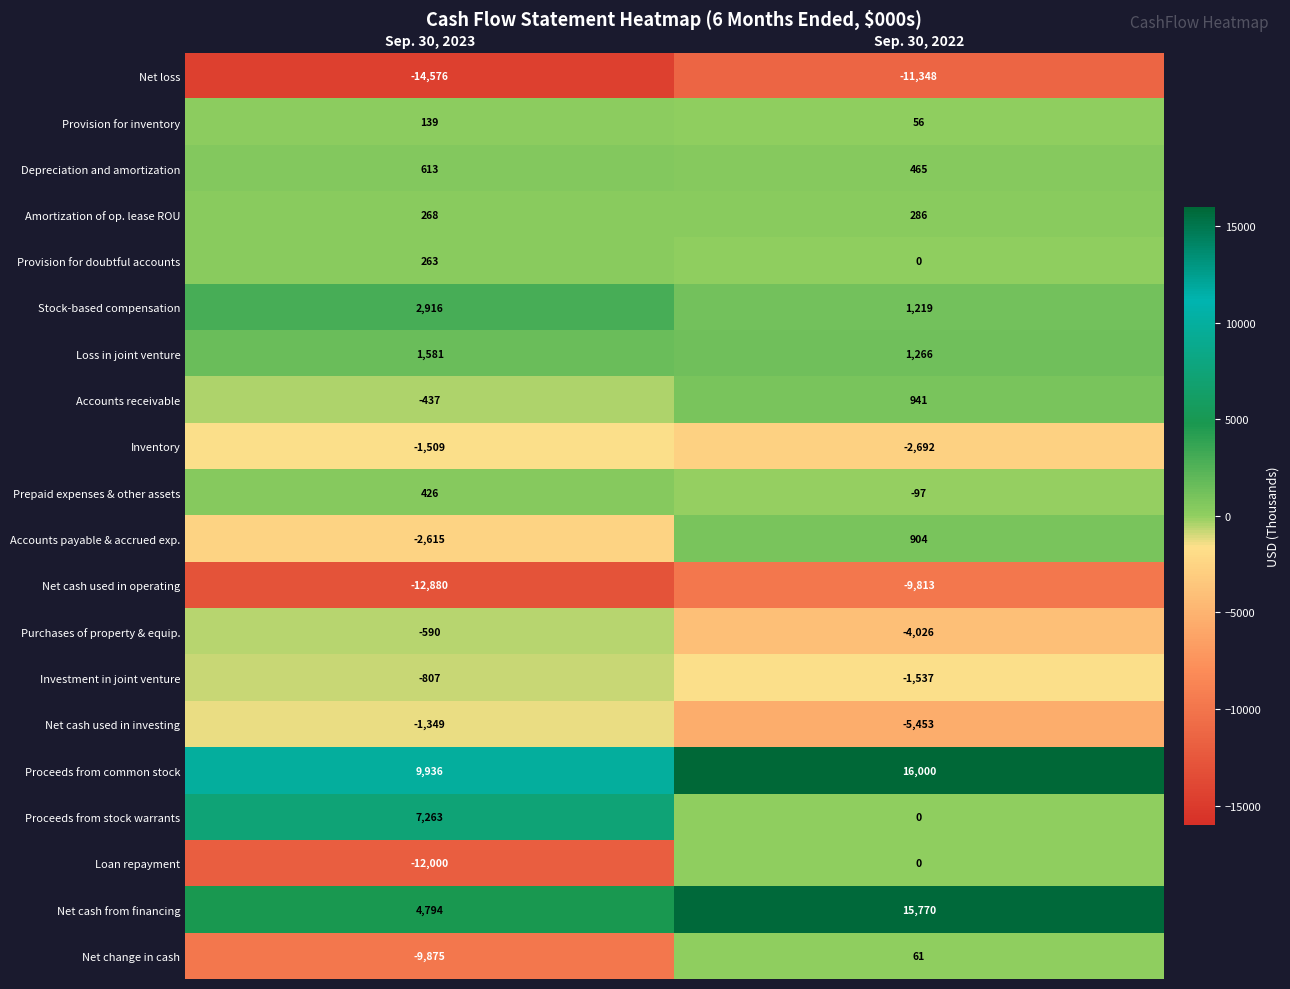

Is it true that Investment in joint venture equals -894 at Sep. 30, 2022?

False